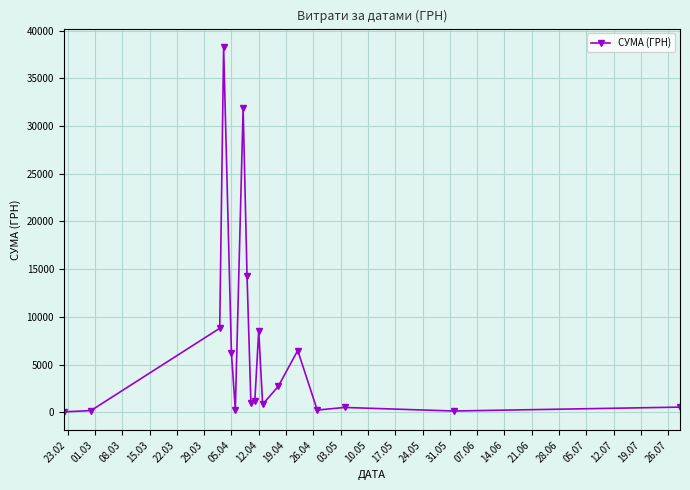

What is the value of the 6th point from the left?

270.0